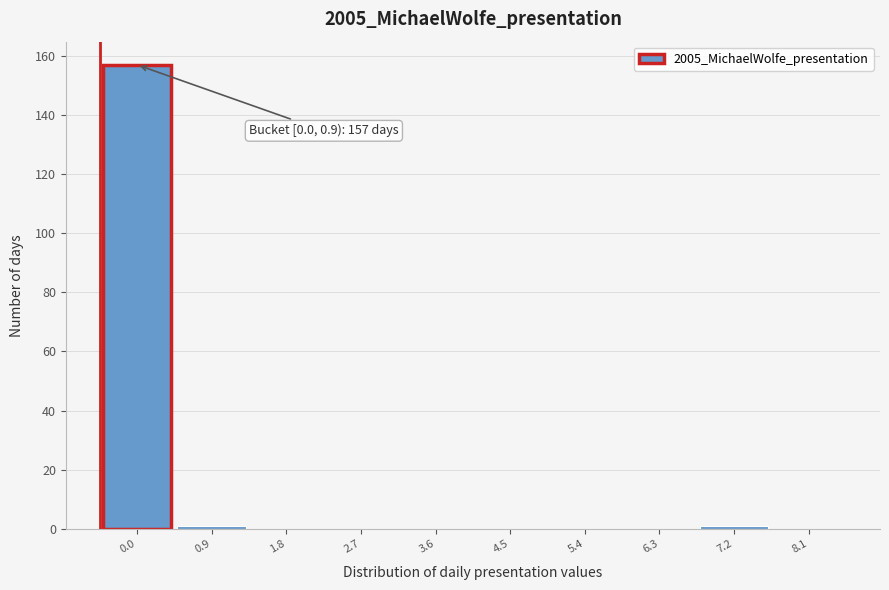

Reading left to right, extract all data points from this chart.

0.0=157	0.9=1	1.8=0	2.7=0	3.6=0	4.5=0	5.4=0	6.3=0	7.2=1	8.1=0